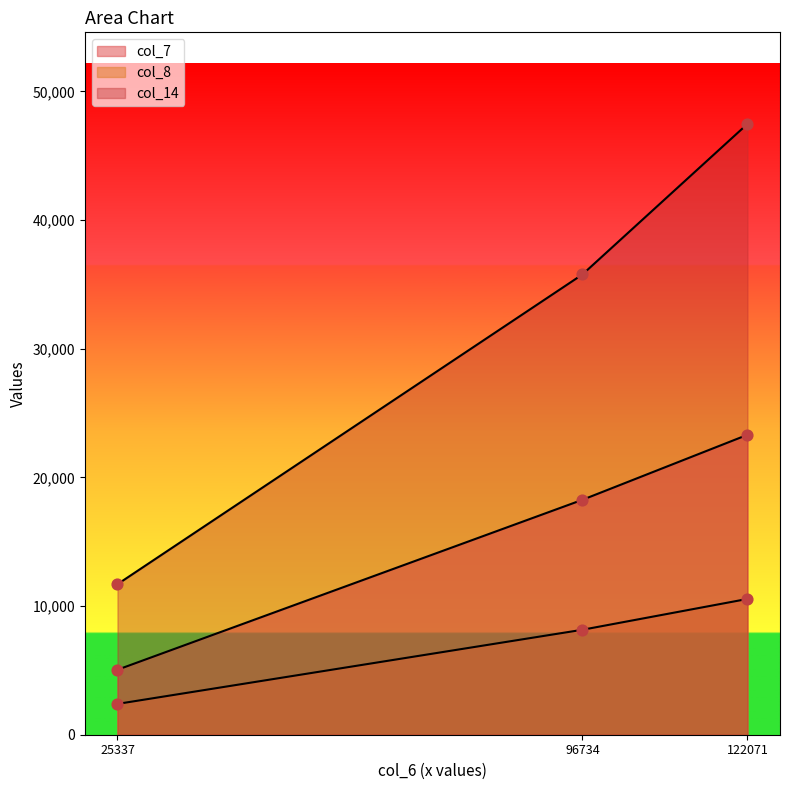

Is the value of col_14 at 2285 greater than the value of col_7 at 119431?

No